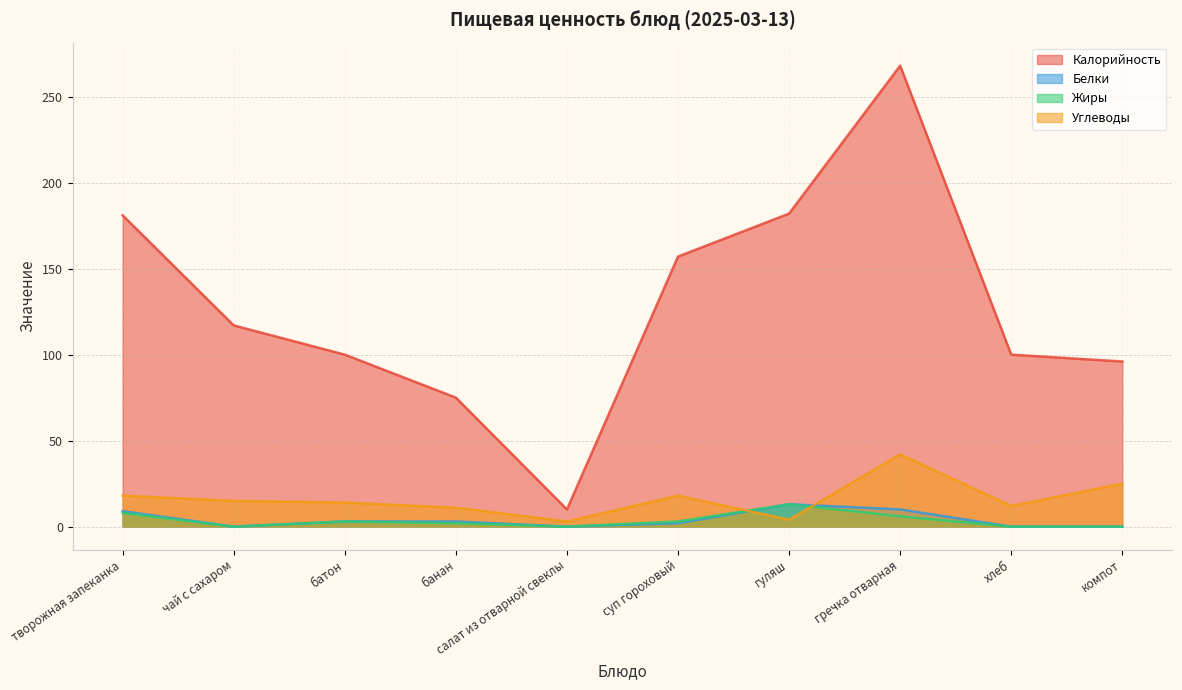

True or false: Жиры has more than 0 points higher than both neighbors.

True